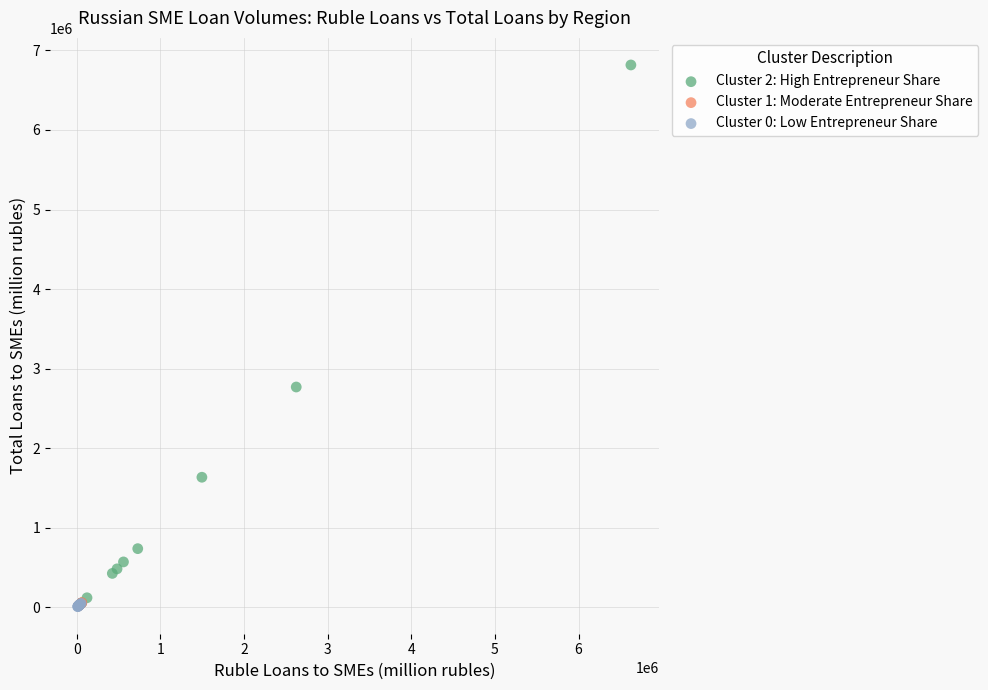

Which series reaches the maximum Y coordinate?

Cluster 2: High Entrepreneur Share